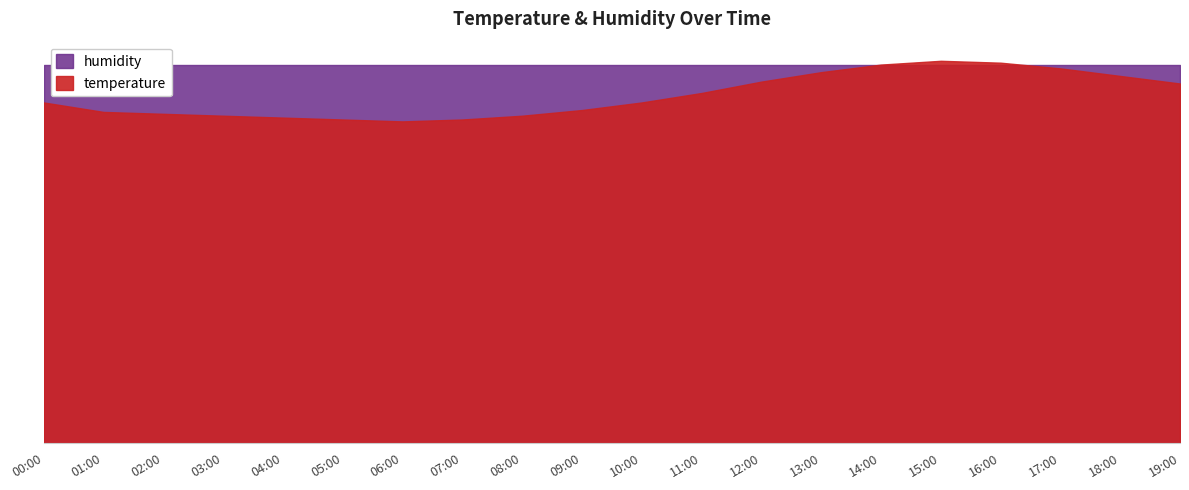

How many points are lower than both their immediate neighbors (excluding endpoints)?

1